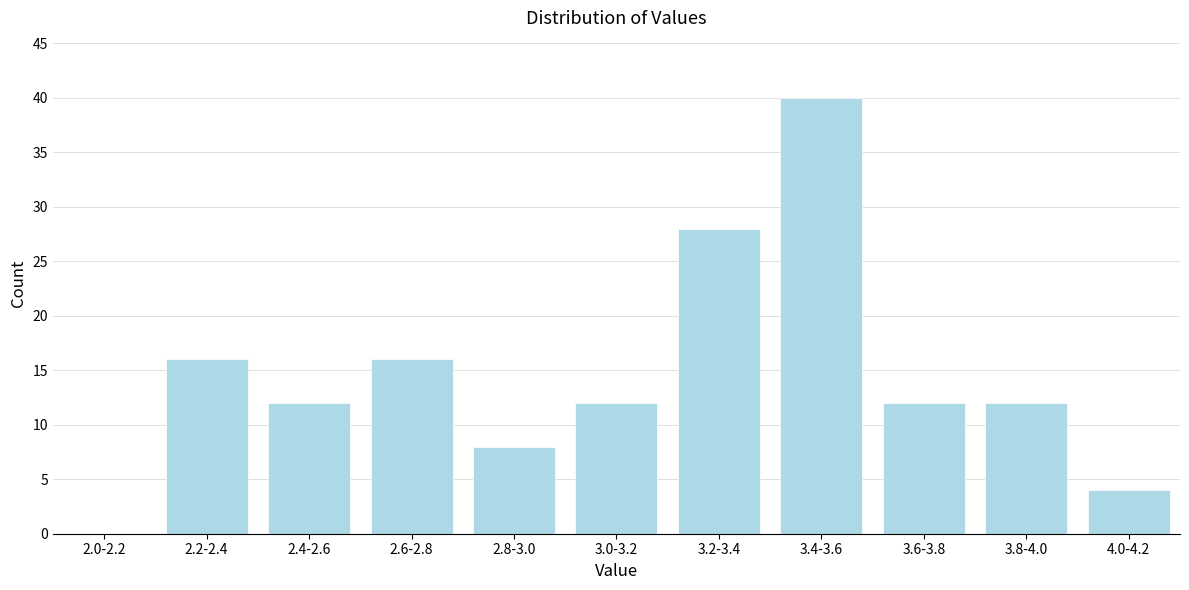

Reading right to left, what are all the values shown in this chart?

4.0-4.2=4	3.8-4.0=12	3.6-3.8=12	3.4-3.6=40	3.2-3.4=28	3.0-3.2=12	2.8-3.0=8	2.6-2.8=16	2.4-2.6=12	2.2-2.4=16	2.0-2.2=0